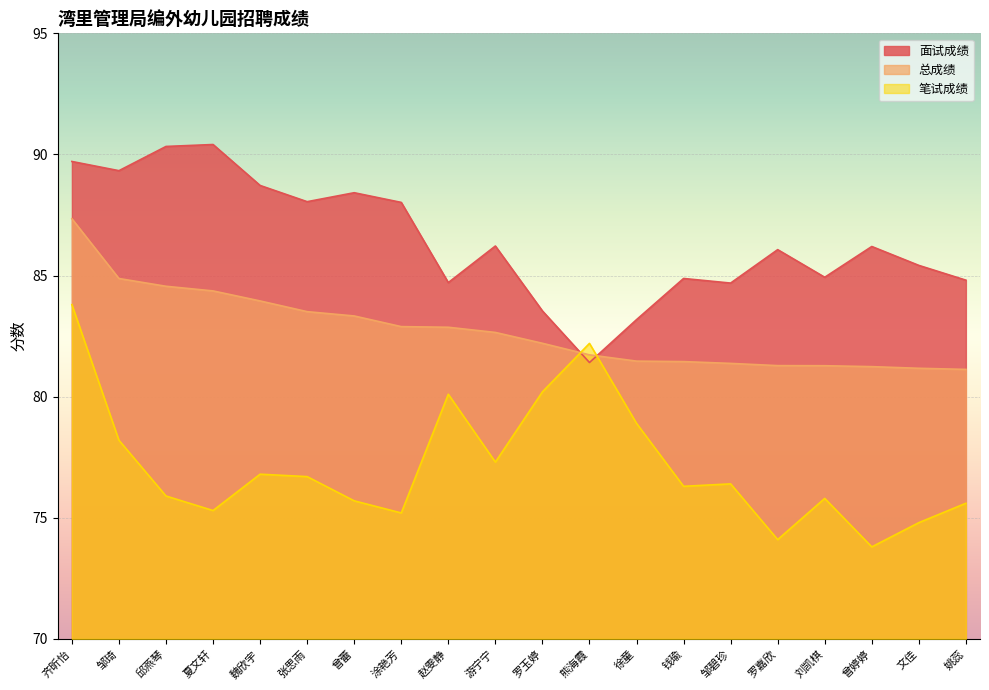

True or false: 总成绩 has a value of 122.1 at 徐童.

False